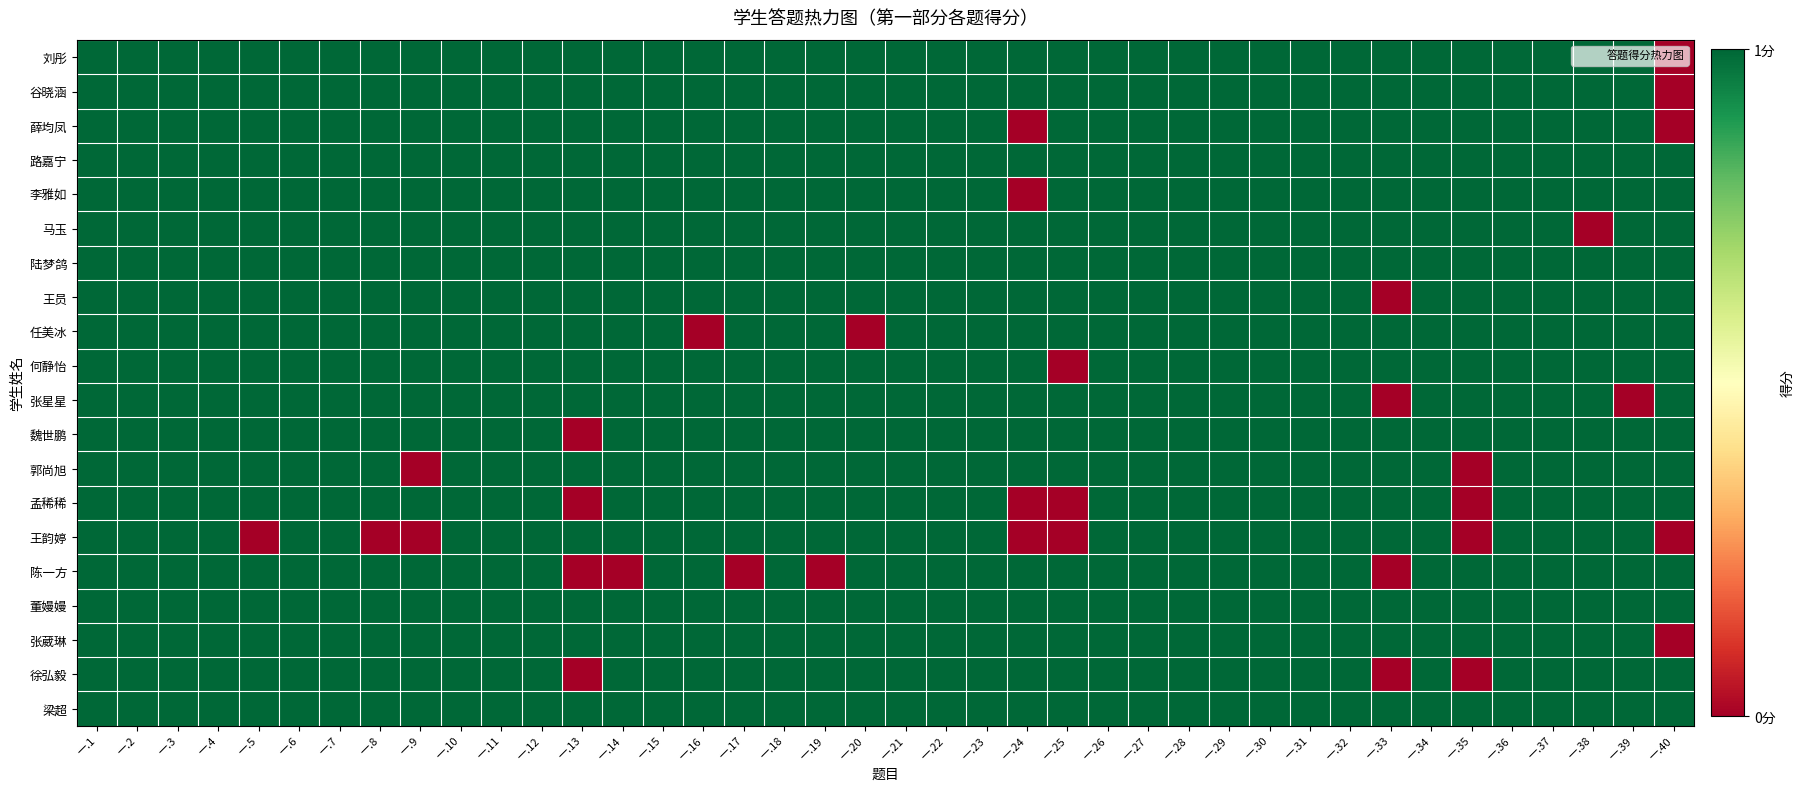

How many categories are shown in the chart?

40